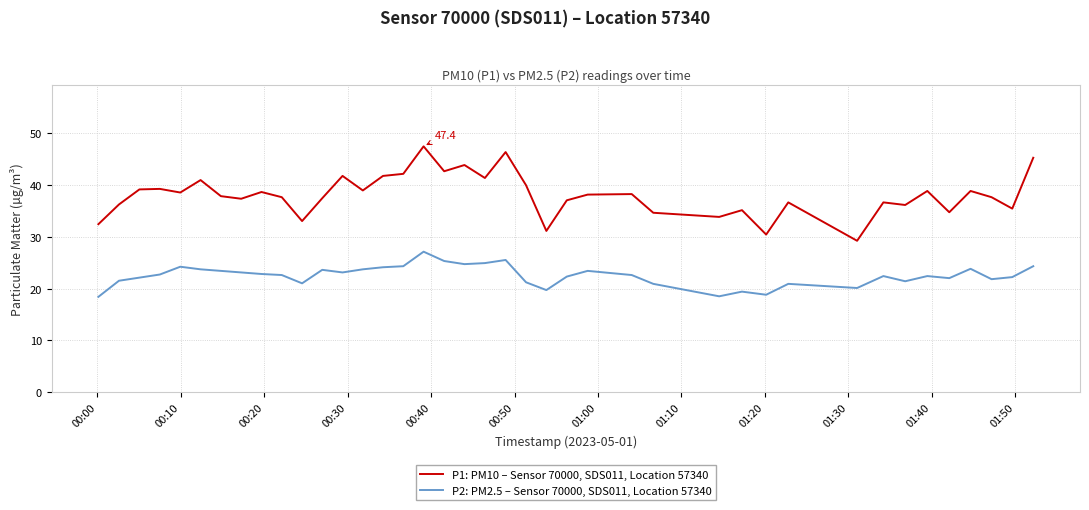

List the series in order of their overall mean, lowest first.

P2: PM2.5 – Sensor 70000, SDS011, Location 57340, P1: PM10 – Sensor 70000, SDS011, Location 57340